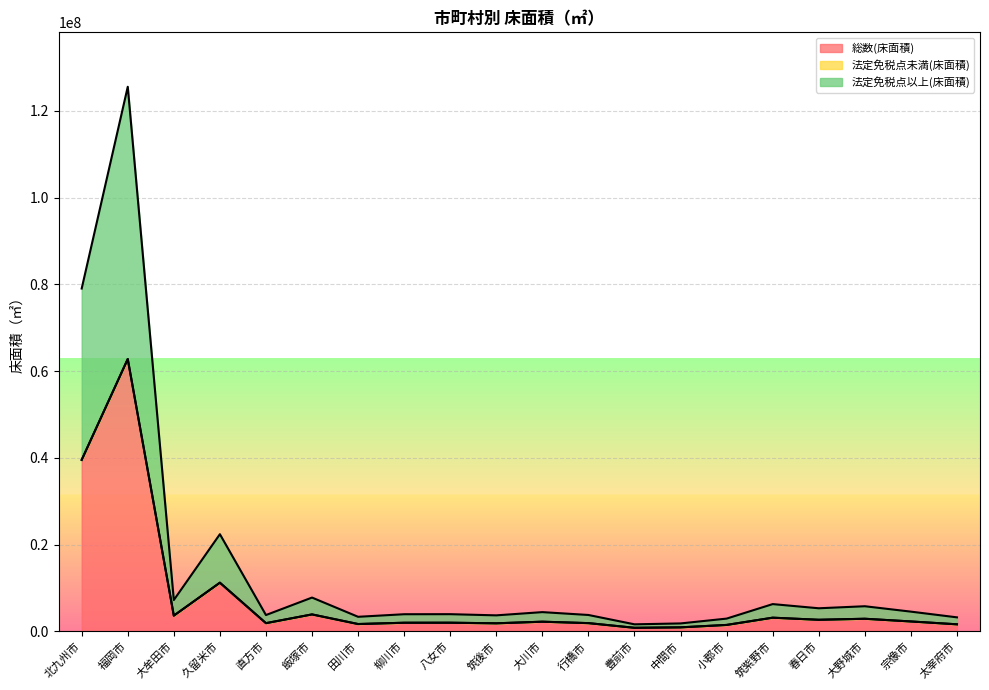

At which category is the sum across all series the highest?

福岡市